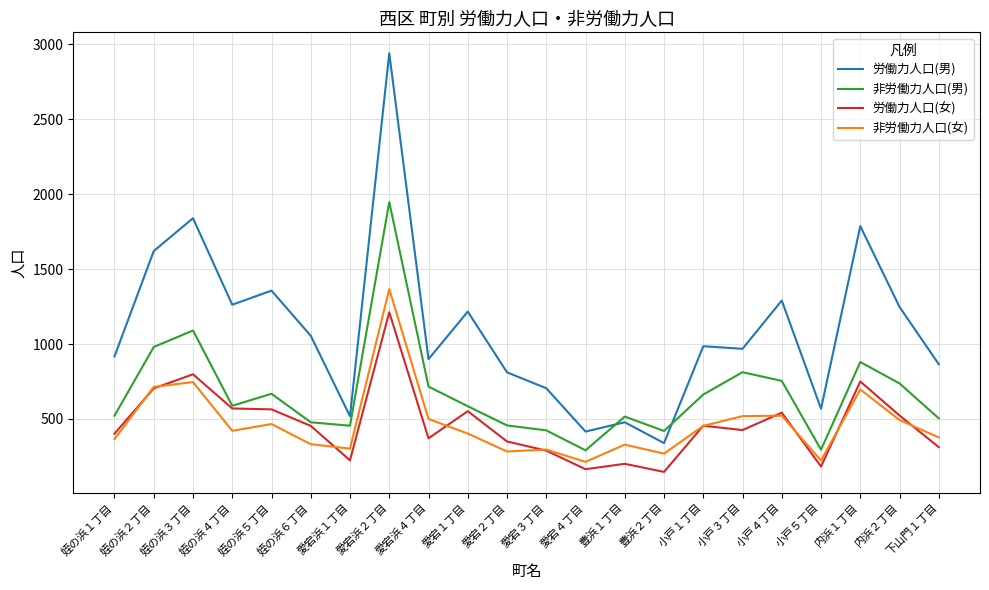

Which label corresponds to the largest value in the chart?

愛宕浜２丁目